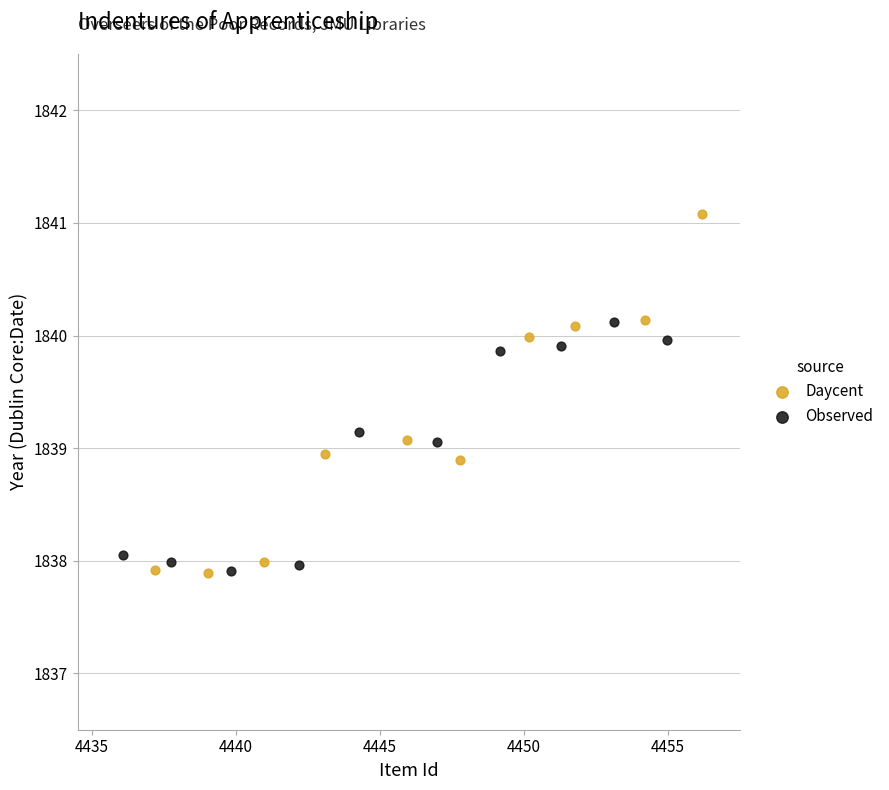

Which series has the largest Y range (max minus min)?

Daycent